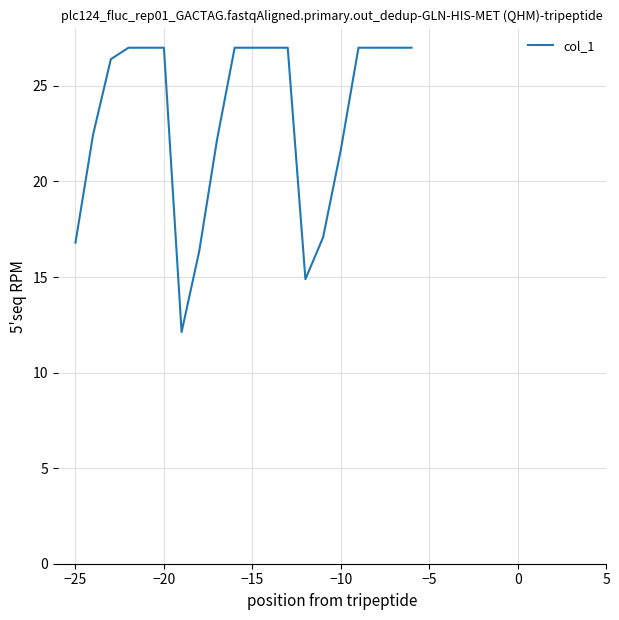

What is the difference between the maximum and minimum values?

14.9